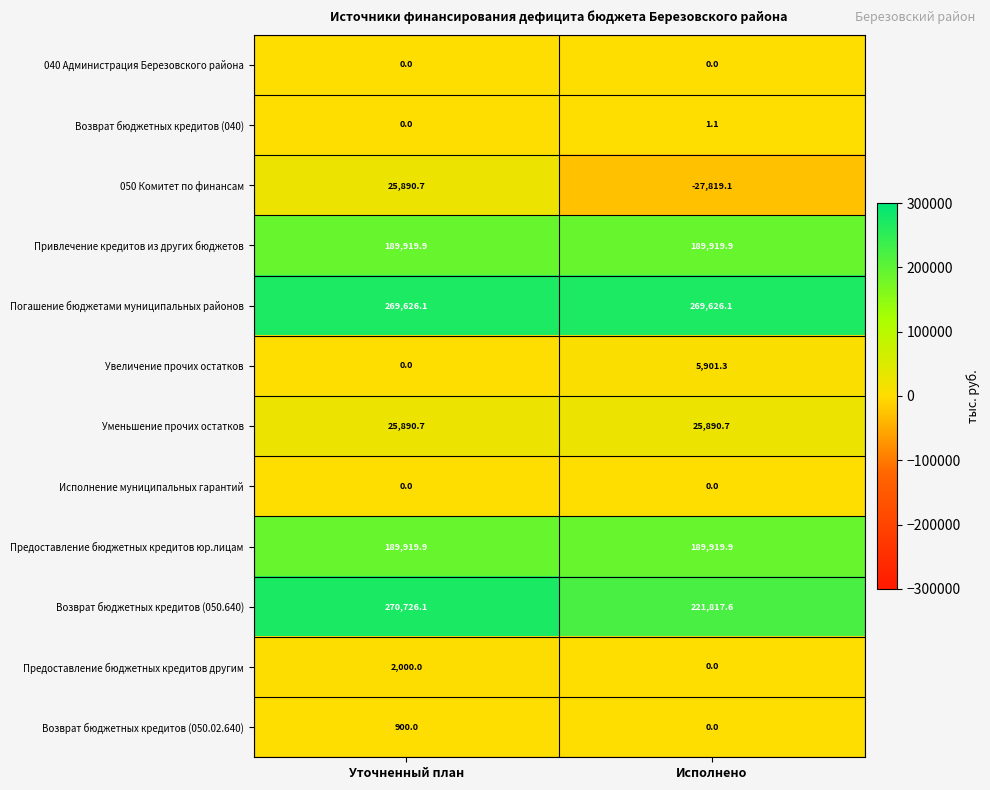

What is the difference between the highest and lowest values at Исполнено?

297445.2